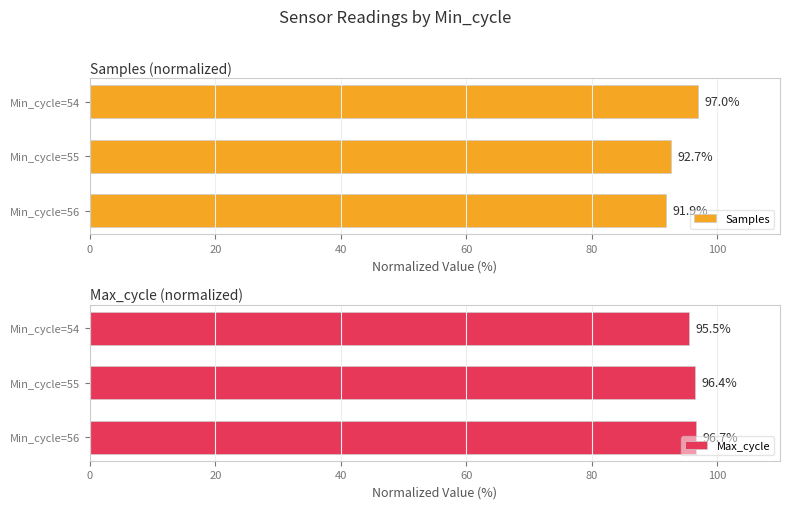

Rank the categories by Samples value from lowest to highest.

Min_cycle=56, Min_cycle=55, Min_cycle=54